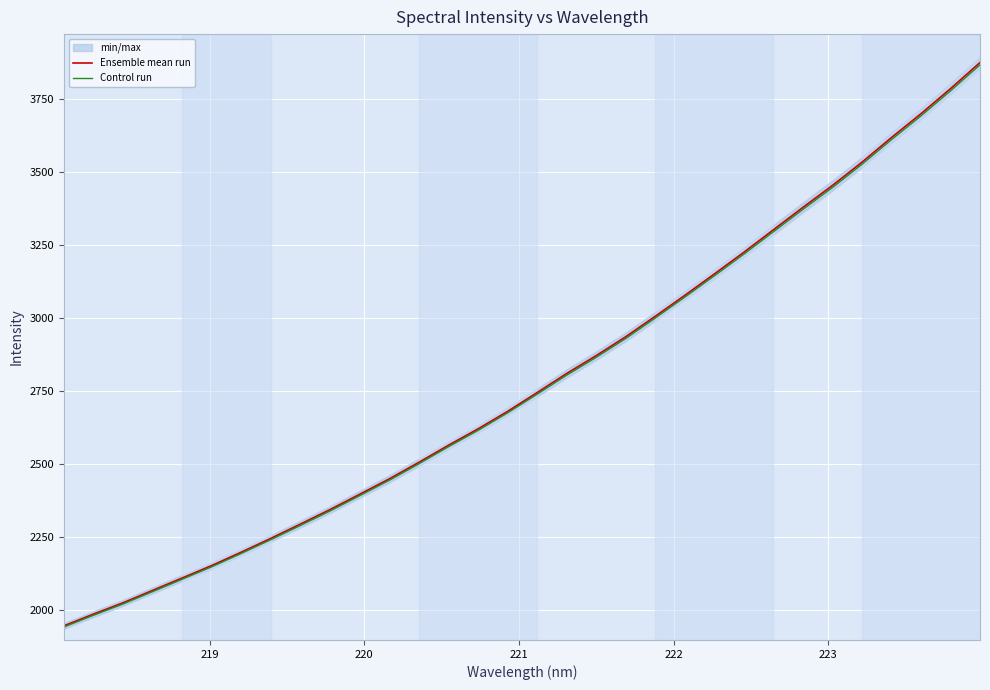

True or false: Ensemble mean run has more than 2 points higher than both neighbors.

False